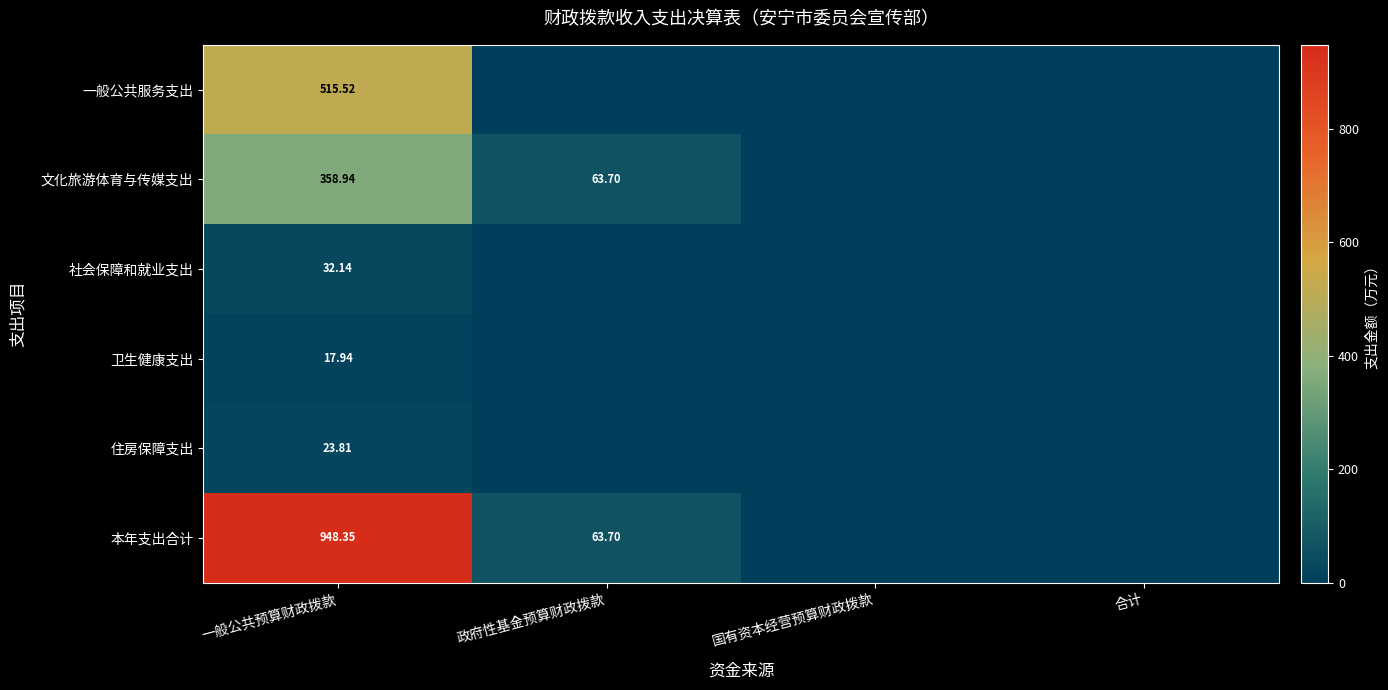

Rank the series at 一般公共预算财政拨款 from lowest to highest value.

卫生健康支出, 住房保障支出, 社会保障和就业支出, 文化旅游体育与传媒支出, 一般公共服务支出, 本年支出合计